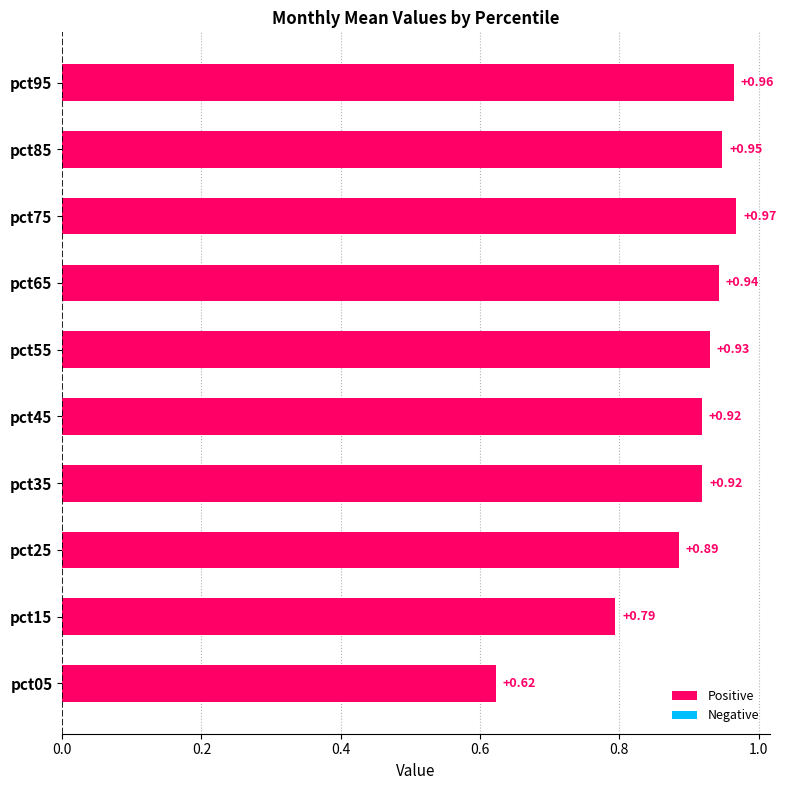

What is the difference between the second highest and minimum values?

0.3